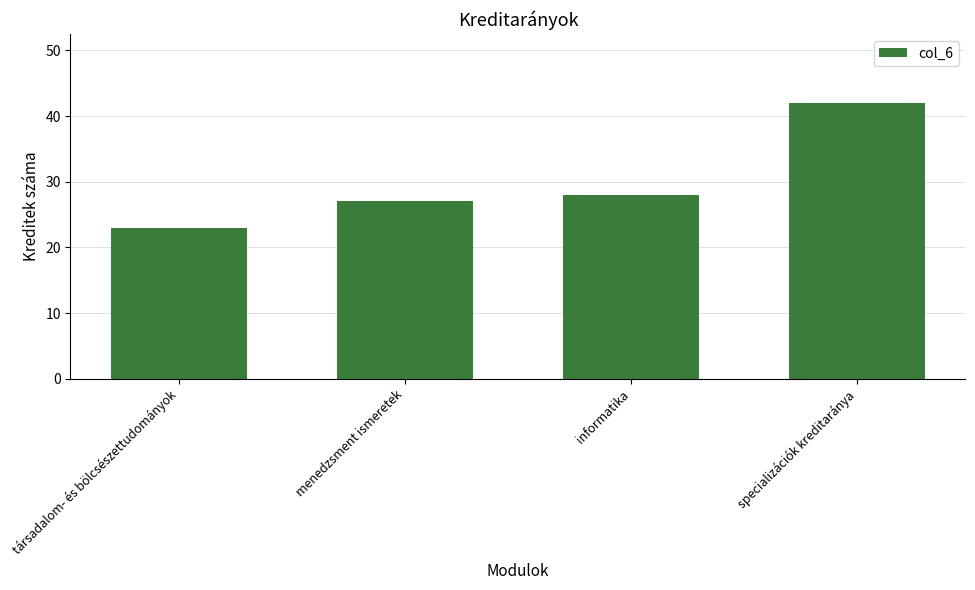

True or false: the data shows 41 at informatika.

False